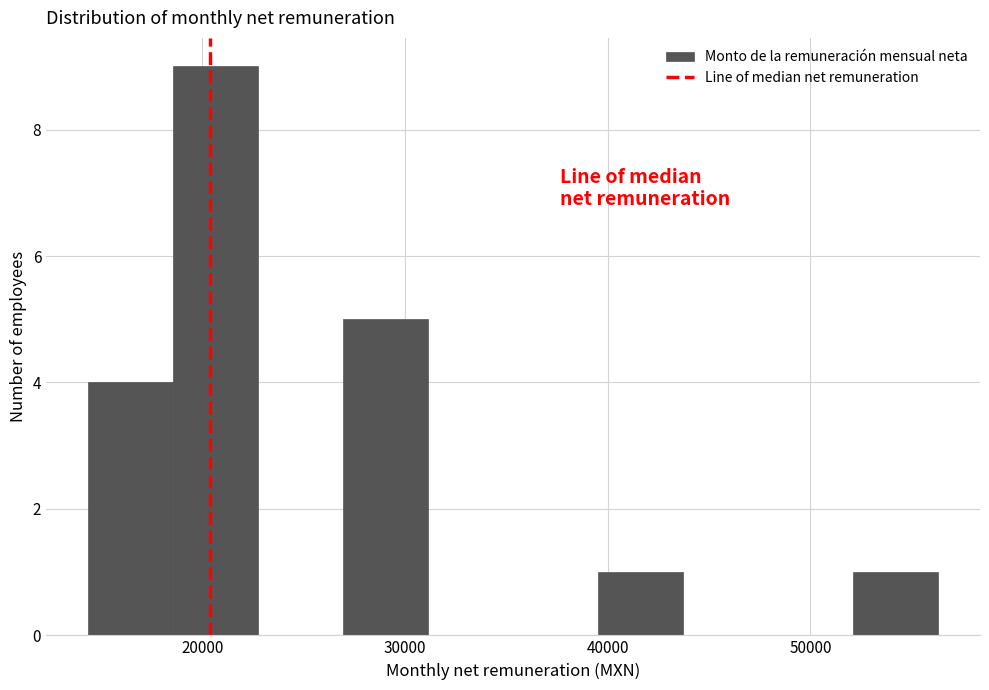

Reading left to right, list every bar in this chart as the range it spans on the x-axis followed by its height. Neither the bar edges nor the heights are printed on the chart, so give them approximately, as read against the axes.

14000 to 19000: 4
19000 to 23000: 9
23000 to 27000: 0
27000 to 31000: 5
31000 to 35000: 0
35000 to 40000: 0
40000 to 44000: 1
44000 to 48000: 0
48000 to 52000: 0
52000 to 56000: 1